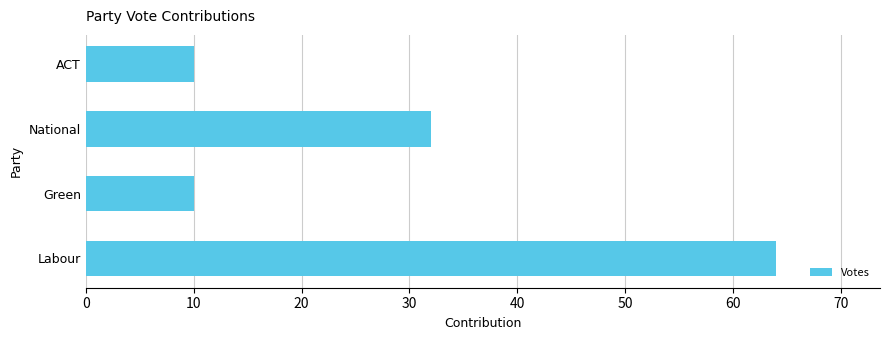

What is the minimum value shown in the chart?

10